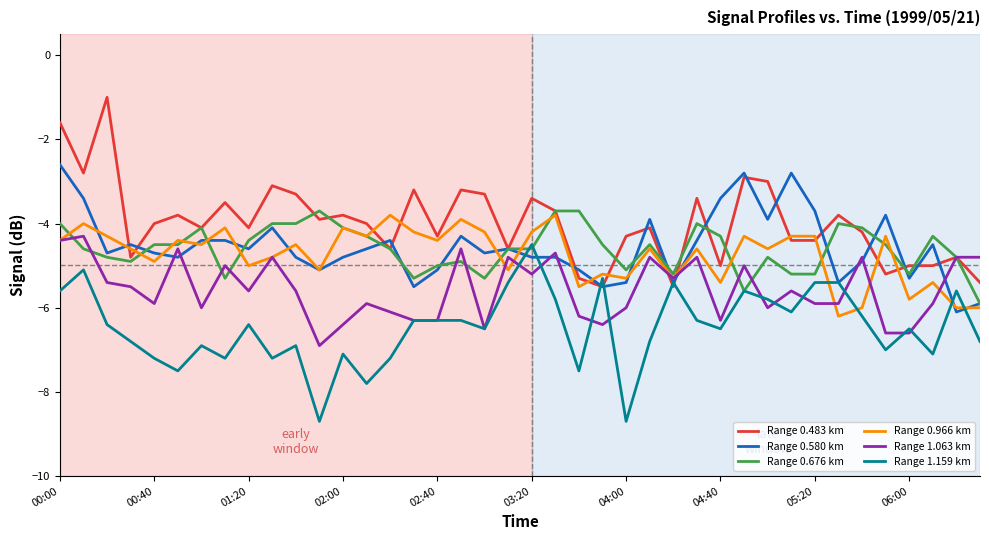

Which series has the largest total across all categories?

Range 0.483 km